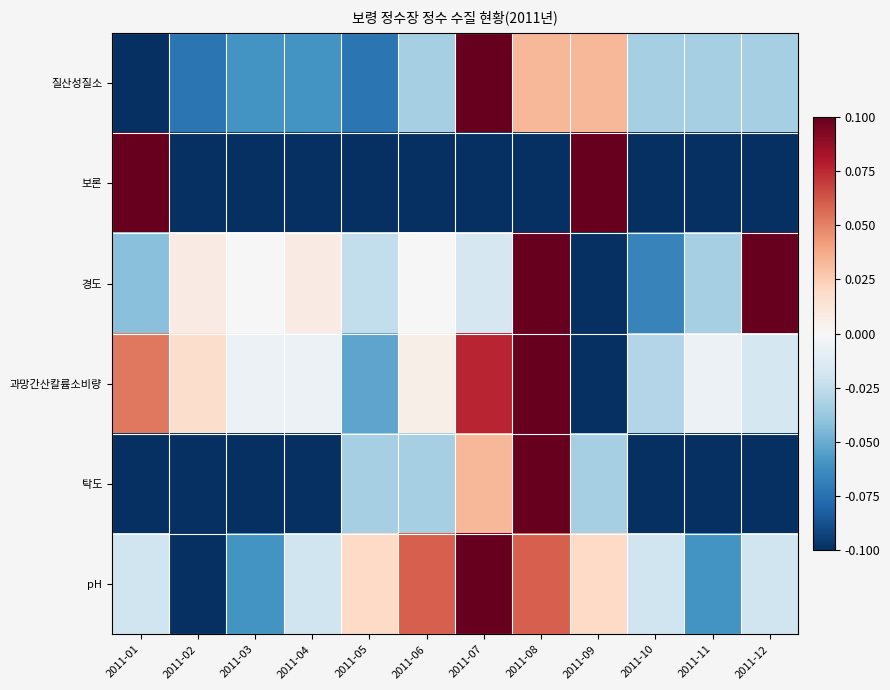

What is the total value across all series at 2011-11?

-0.3